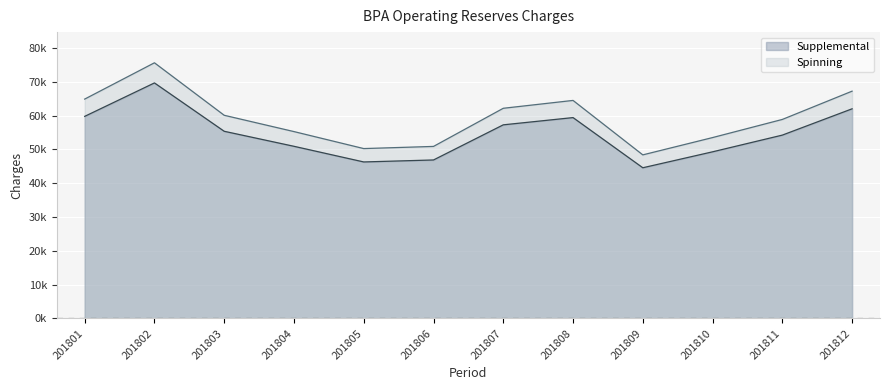

What is the minimum value for Supplemental?

44581